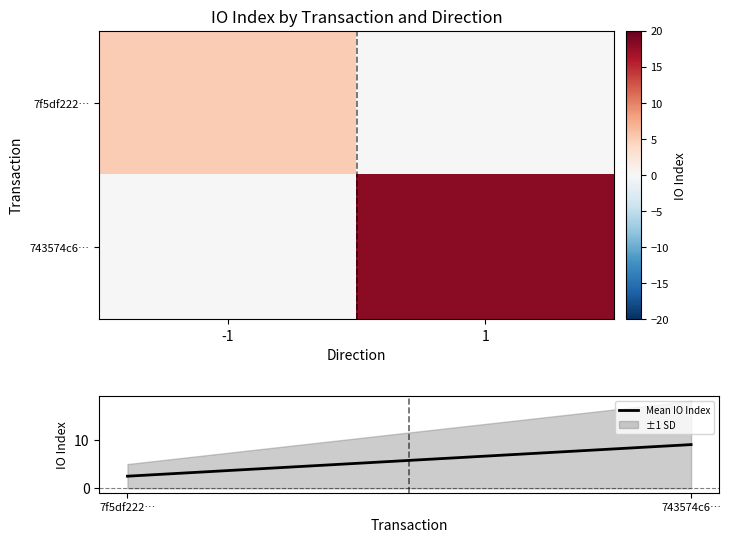

List the labels in order of ±1 SD value, smallest first.

7f5df222…, 743574c6…